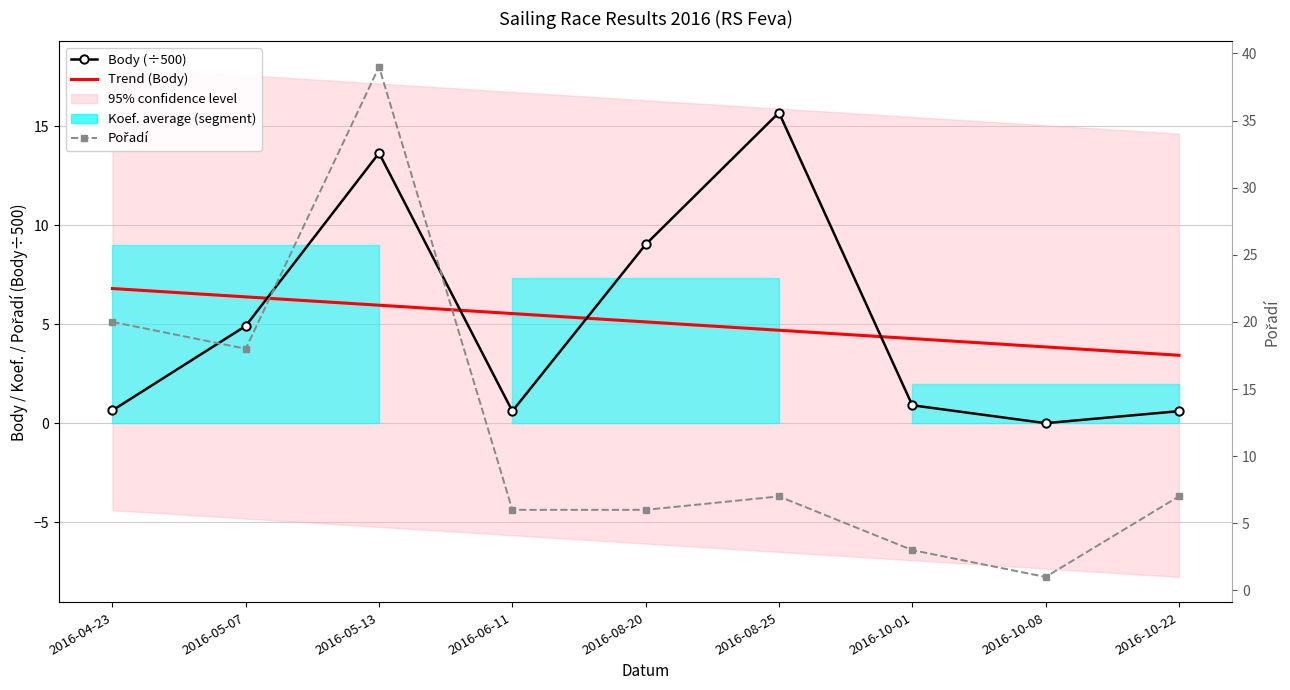

Does the chart have visible grid lines?

Yes